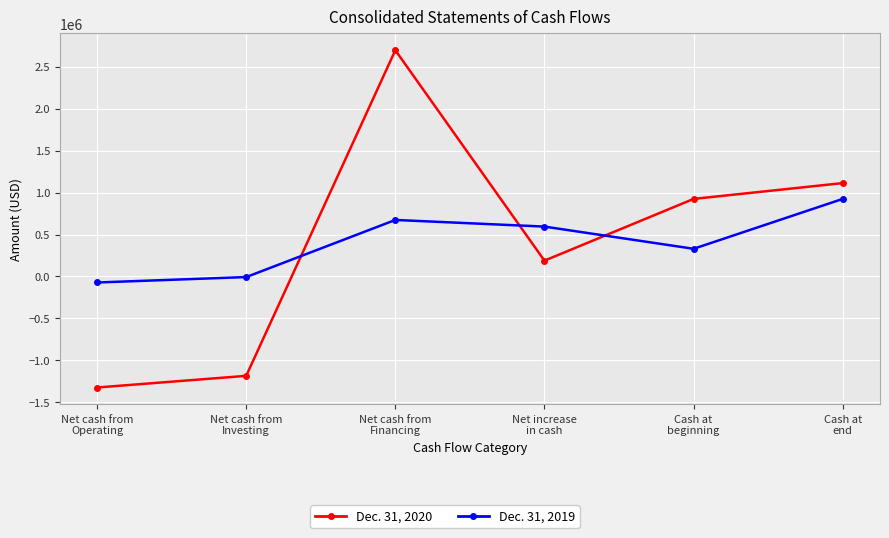

What are all the series names shown in the legend?

Dec. 31, 2020, Dec. 31, 2019